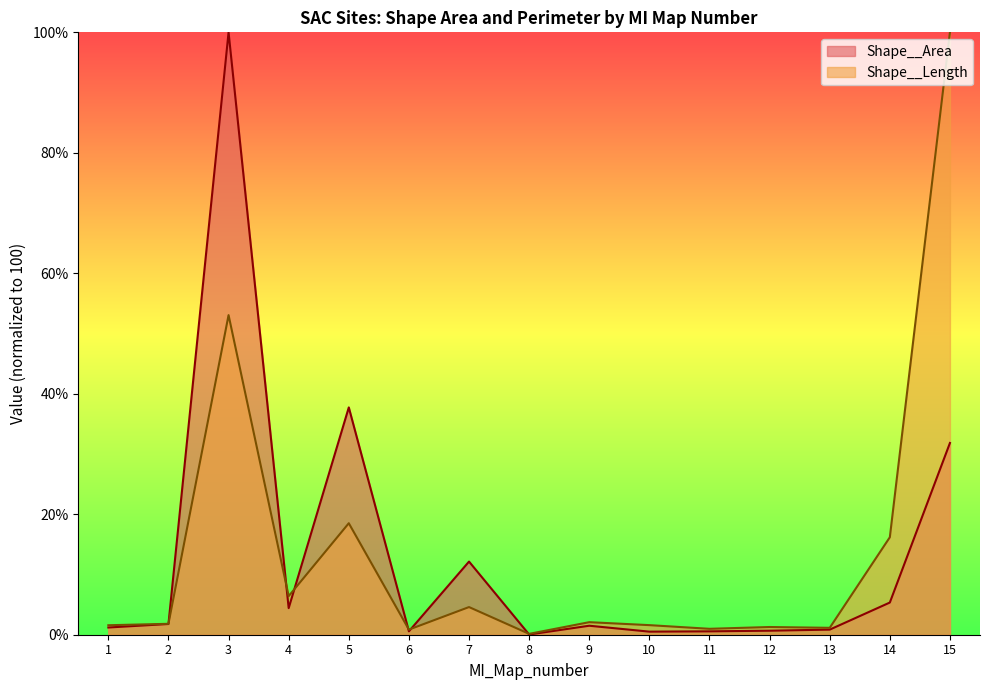

Reading left to right, list all the values displayed in this chart.

Shape__Area: 1.2	1.8	100.0	4.4	37.7	0.6	12.1	0.0	1.5	0.5	0.6	0.7	0.8	5.3	31.8
Shape__Length: 1.6	1.8	53.1	6.4	18.5	0.9	4.6	0.1	2.1	1.6	1.0	1.3	1.1	16.2	100.0